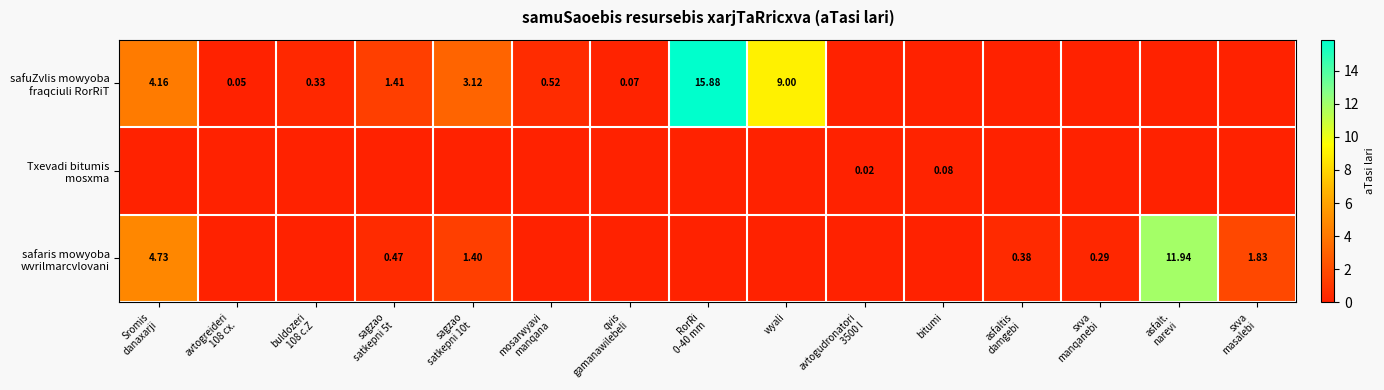

The value of safuZvlis mowyoba fraqciuli RorRiT at sagzao satkepni 5t is 1.4. True or false?

True